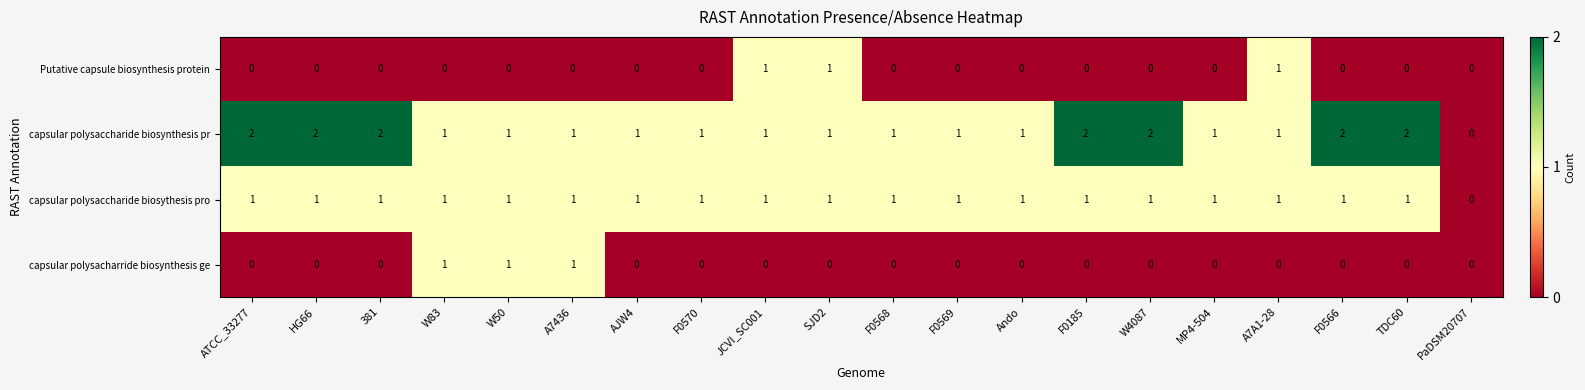

How many capsular polysaccharide biosynthesis pr values are between 1 and 2?

19